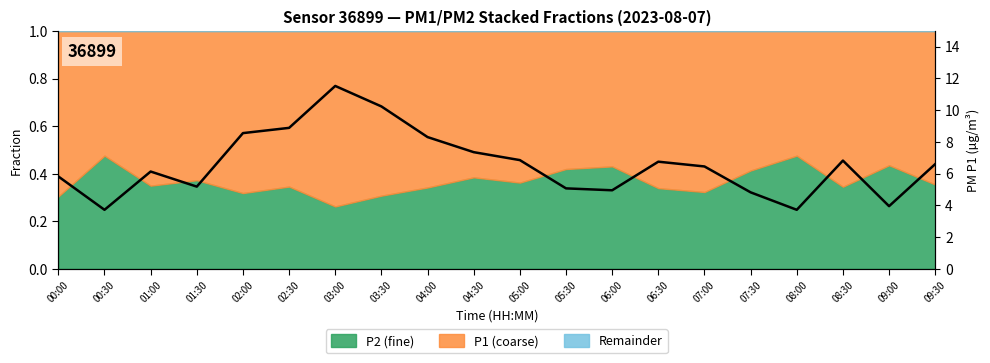

Reading left to right, list all the values displayed in this chart.

00:00=5.8	00:30=3.7	01:00=6.1	01:30=5.2	02:00=8.6	02:30=8.9	03:00=11.5	03:30=10.2	04:00=8.3	04:30=7.3	05:00=6.8	05:30=5.1	06:00=5.0	06:30=6.8	07:00=6.5	07:30=4.8	08:00=3.7	08:30=6.8	09:00=4.0	09:30=6.6